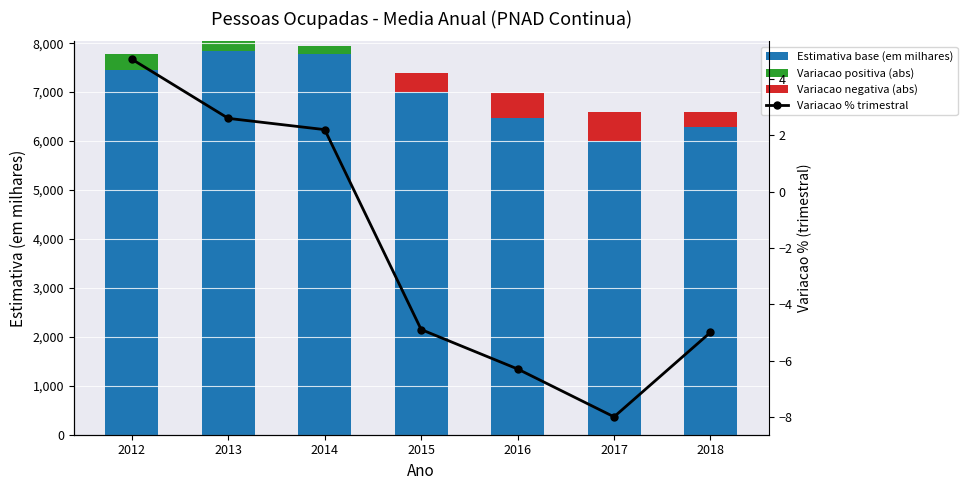

What are all the series names shown in the legend?

Estimativa base (em milhares), Variacao positiva (abs), Variacao negativa (abs), Variacao % trimestral